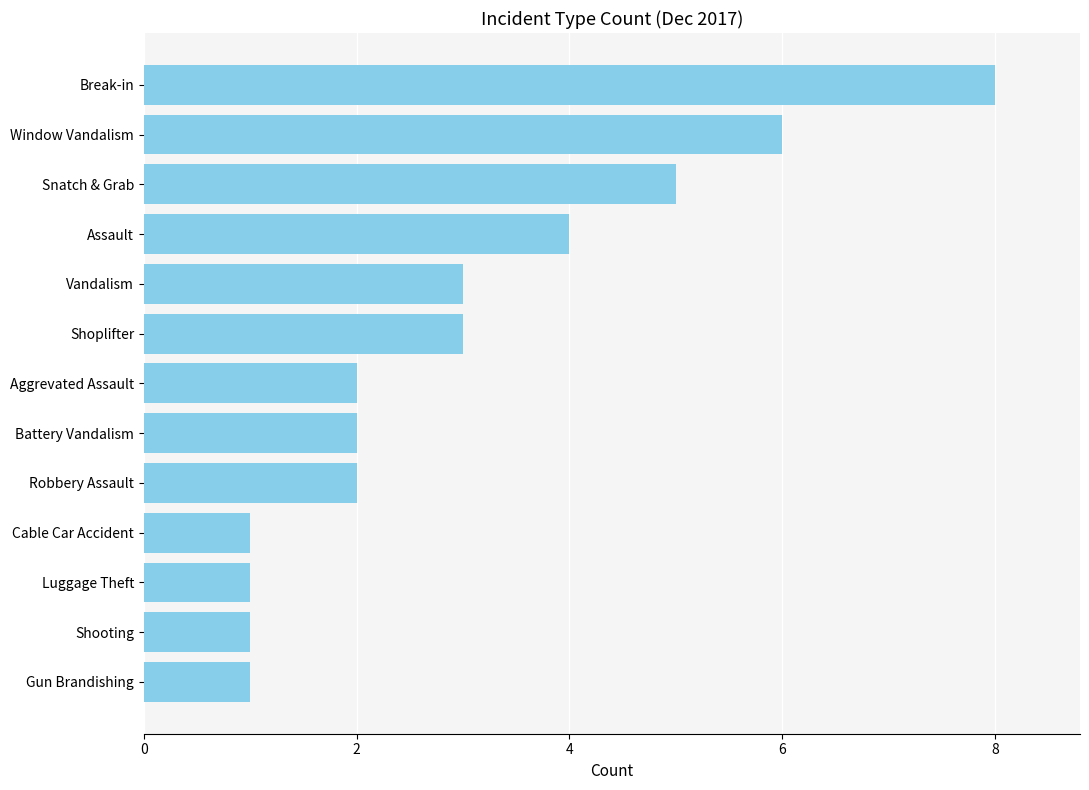

Between Gun Brandishing and Shoplifter, which is larger?

Shoplifter